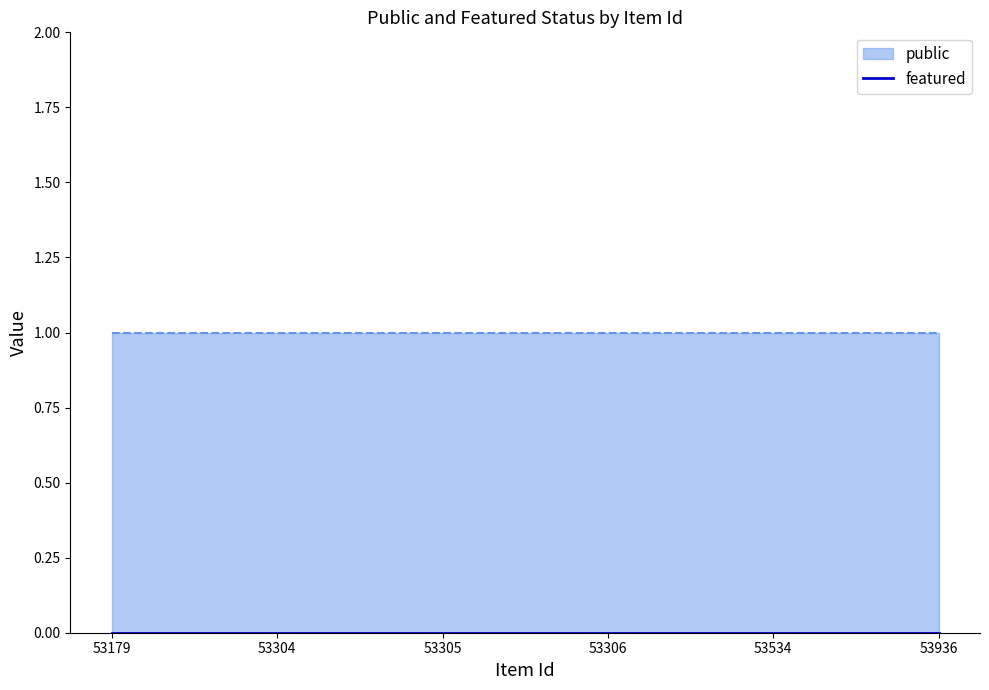

Which series has the largest total across all categories?

public